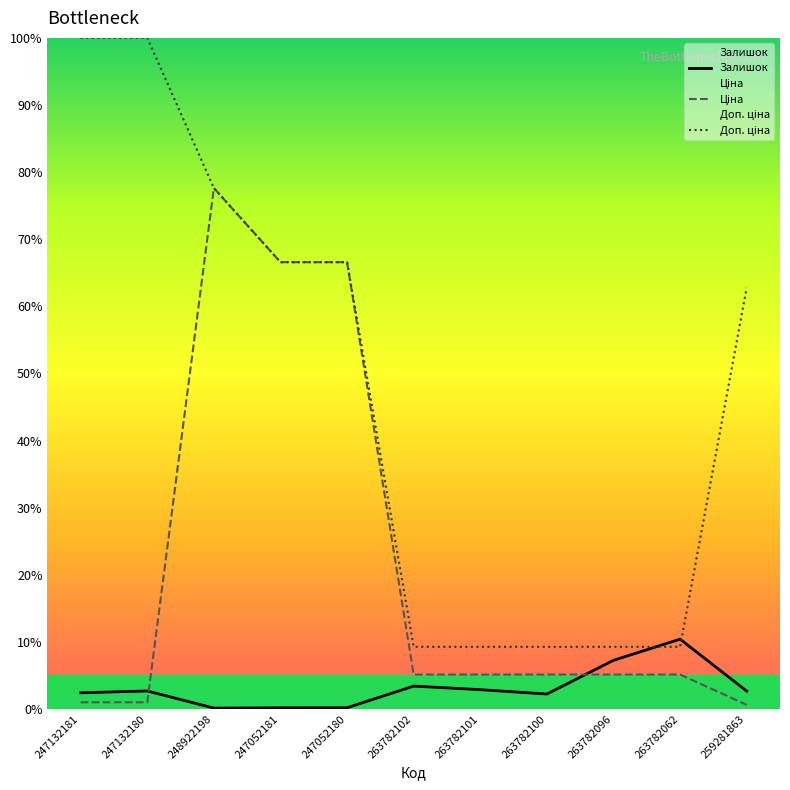

True or false: Залишок and Доп. ціна cross at least once.

True